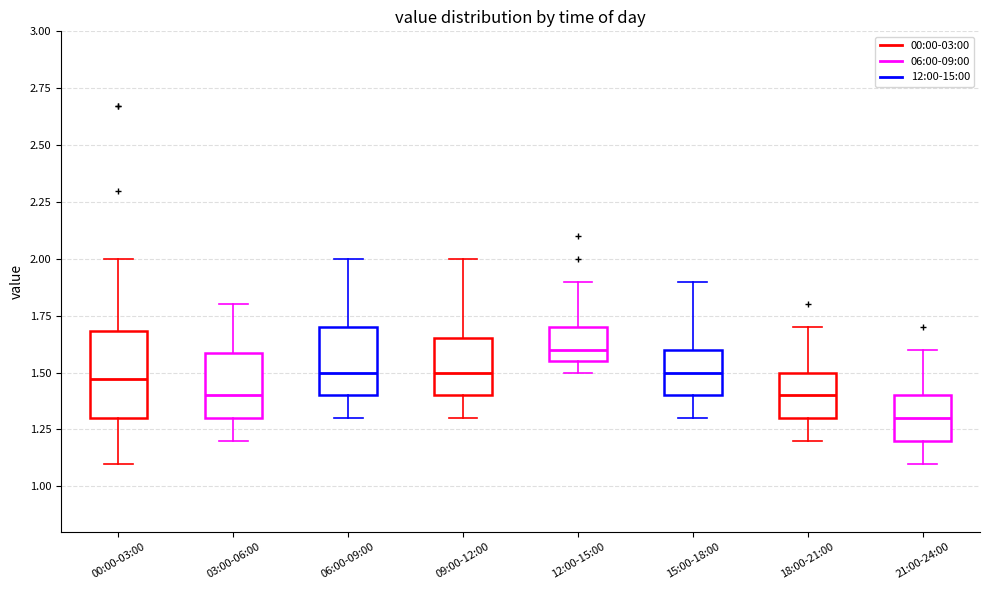

Comparing the boxes themselves (not the whiskers), which one is the tallest?

00:00-03:00